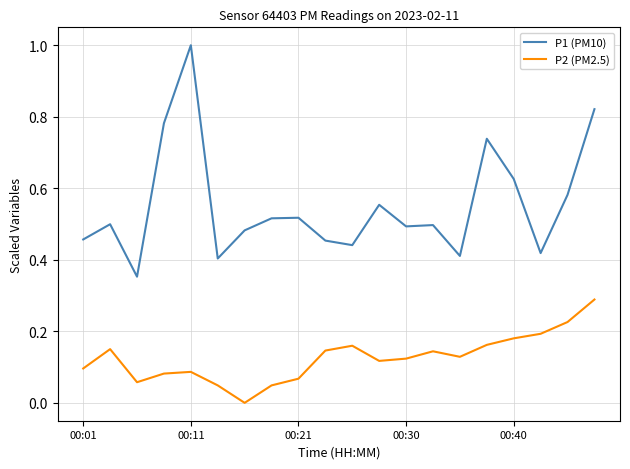

What is the greatest value displayed?

1.0